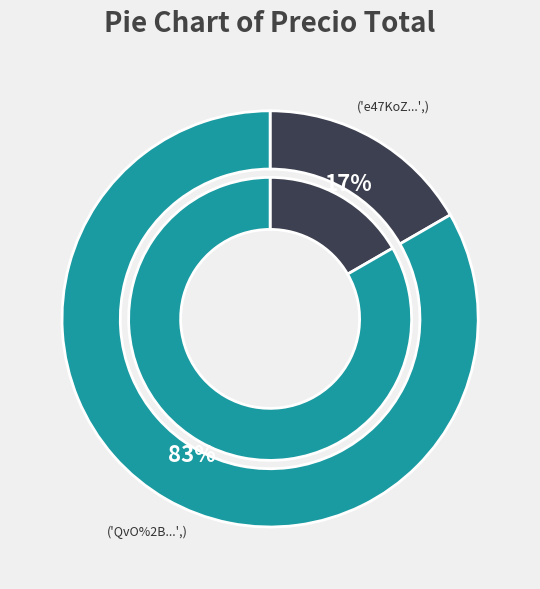

Which slice is the smallest?

e47KoZo802U%3D